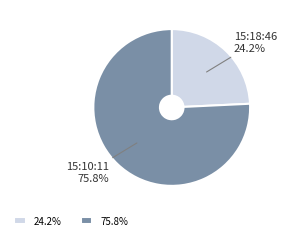

What is the ratio of the value at 15:10:11 to the value at 15:18:46?

3.1